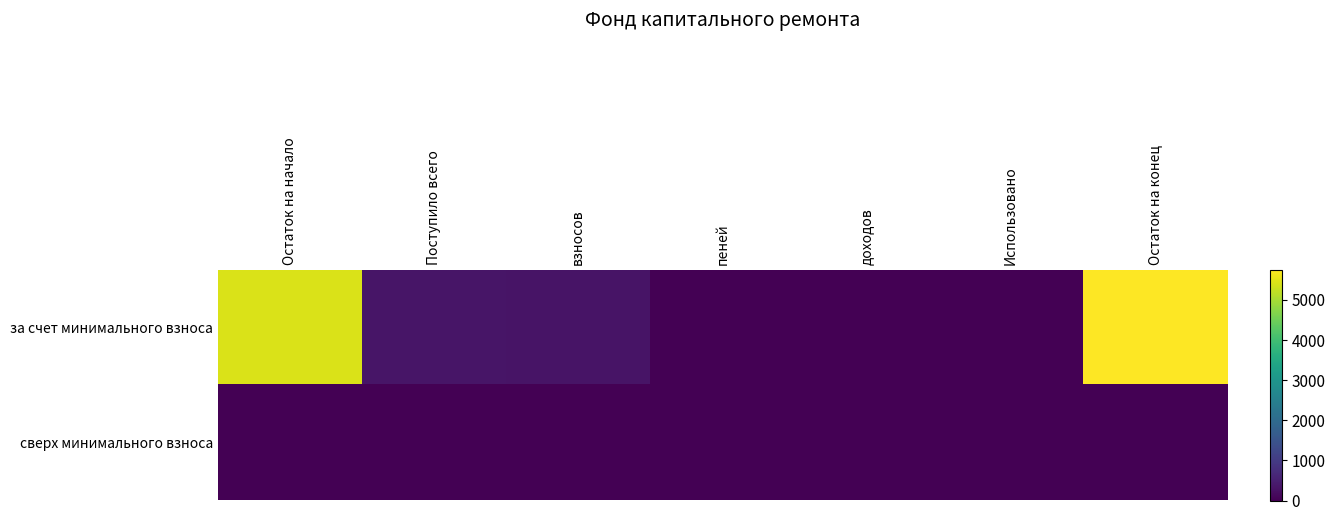

List the series in order of their peak value, highest first.

за счет минимального взноса, сверх минимального взноса